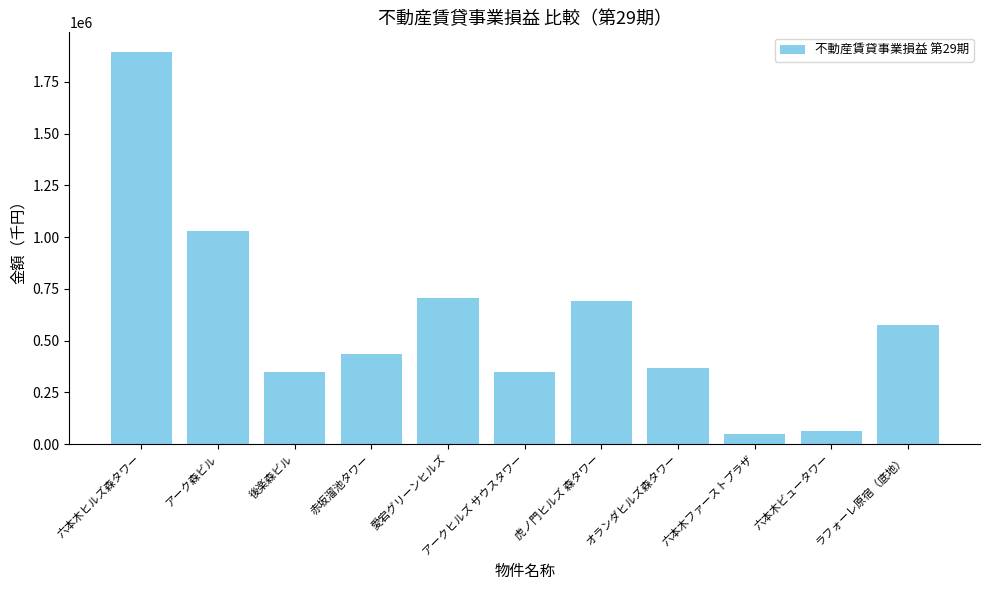

What is the change in value from 愛宕グリーンヒルズ to アークヒルズ サウスタワー?

-357144